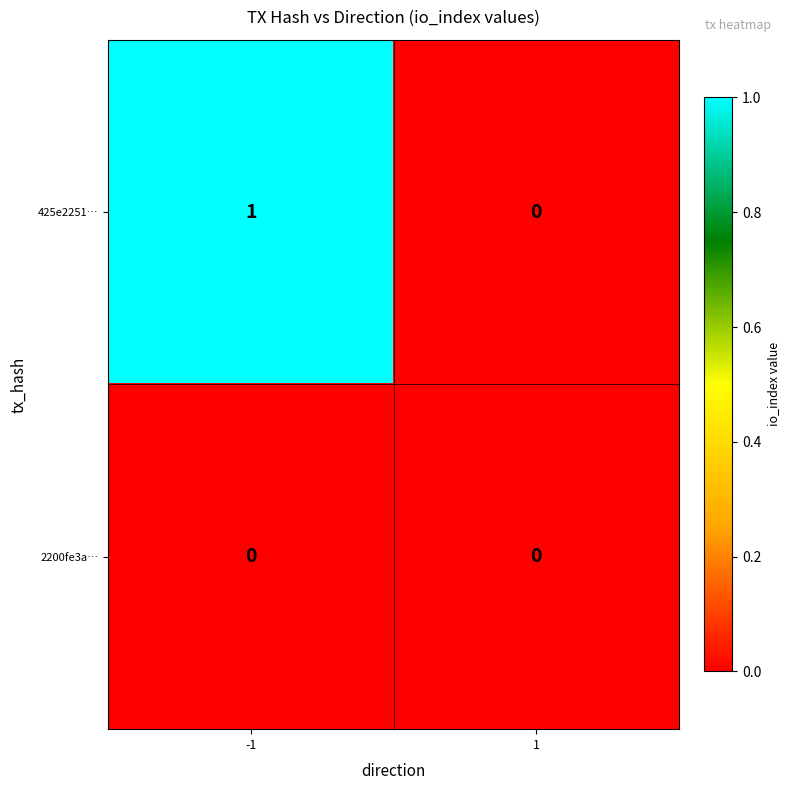

The 2200fe3a… series shows 0 at 1. True or false?

True